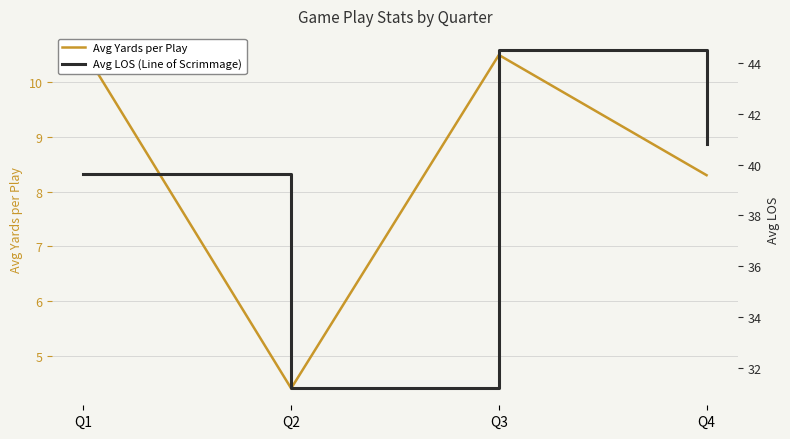

What is the sum of all Avg LOS (Line of Scrimmage) values?

156.1